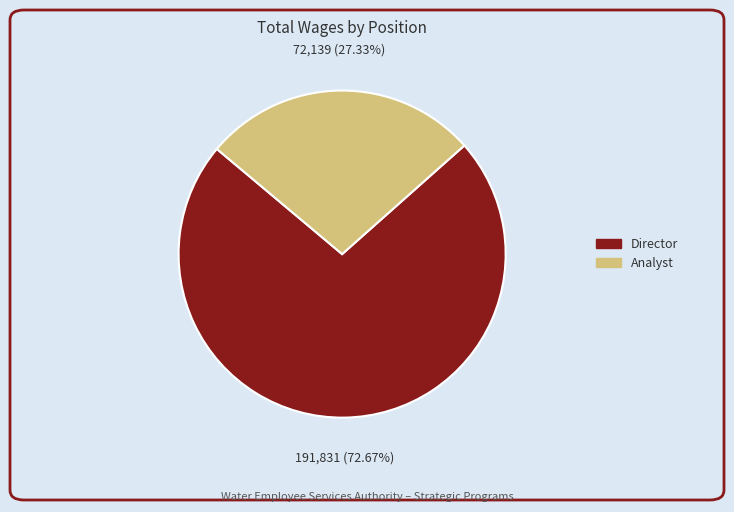

How many segments does this pie chart have?

2